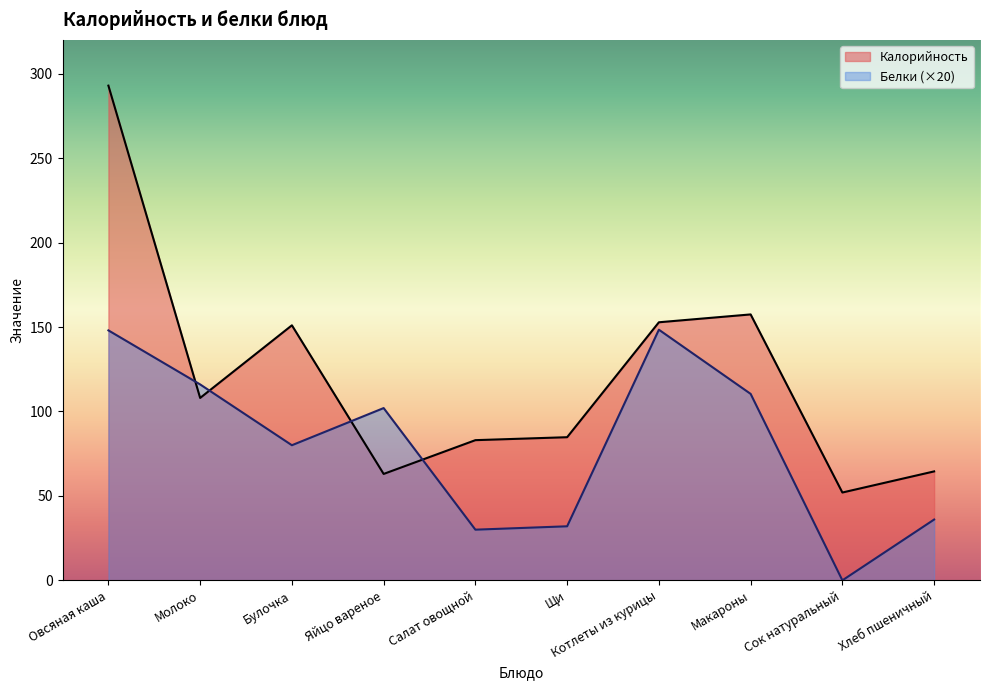

How many series are shown in this chart?

2